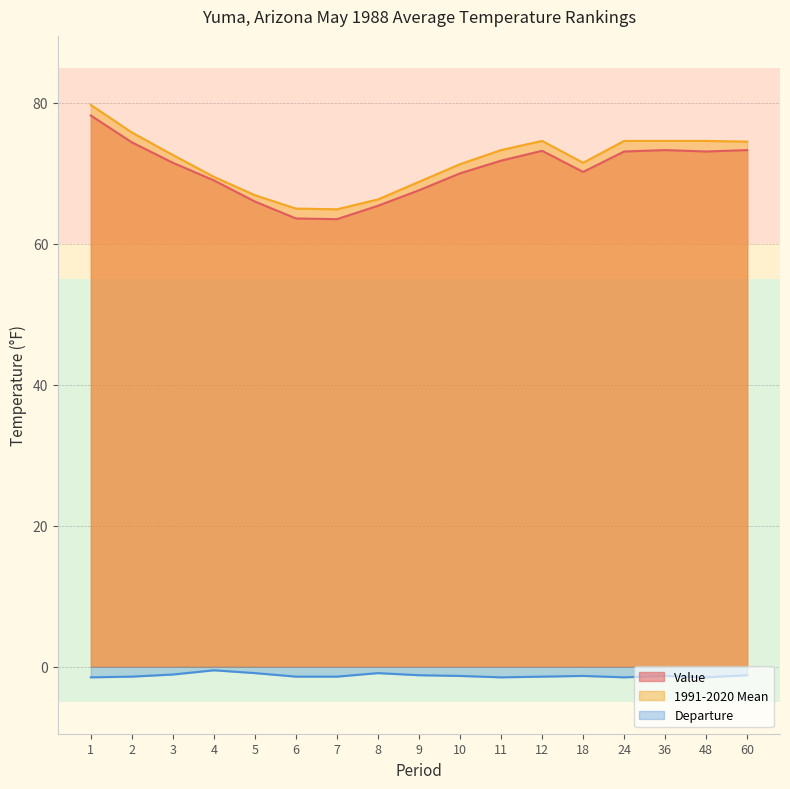

Which series has the widest spread of values?

1991-2020 Mean